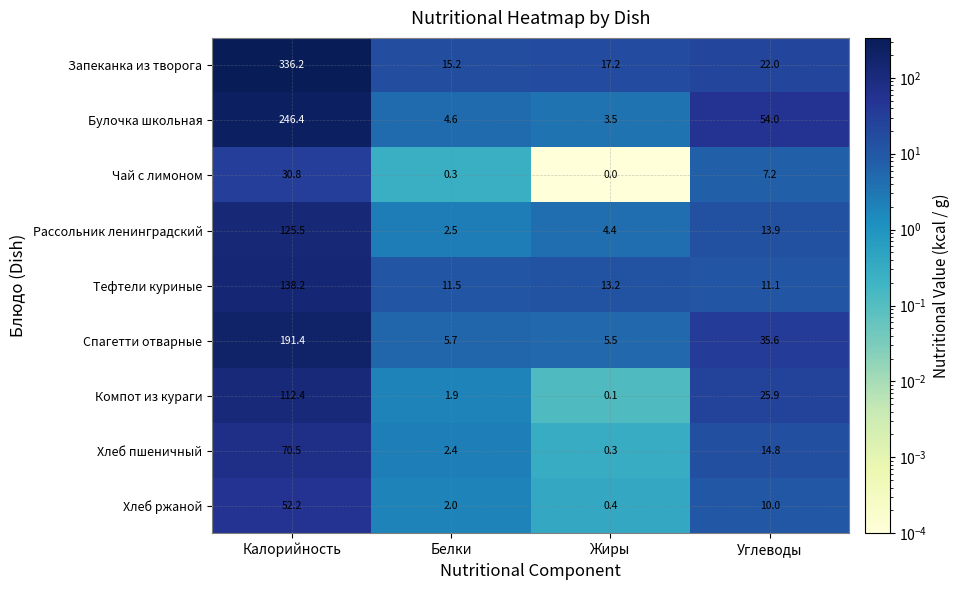

At which label does Запеканка из творога first exceed 22?

Калорийность